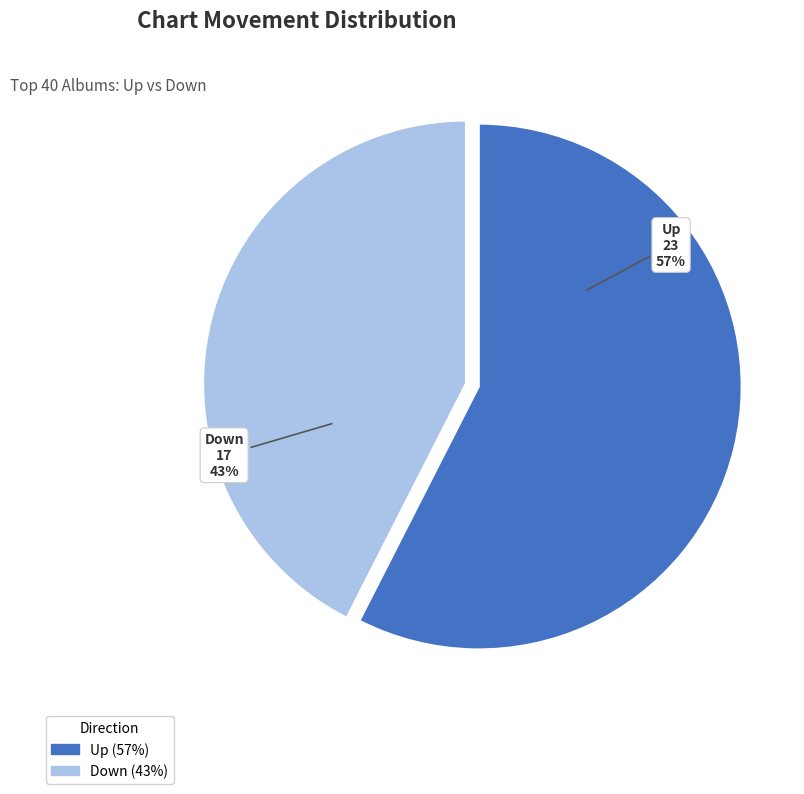

To the nearest percent, what is the average slice percentage?

50%